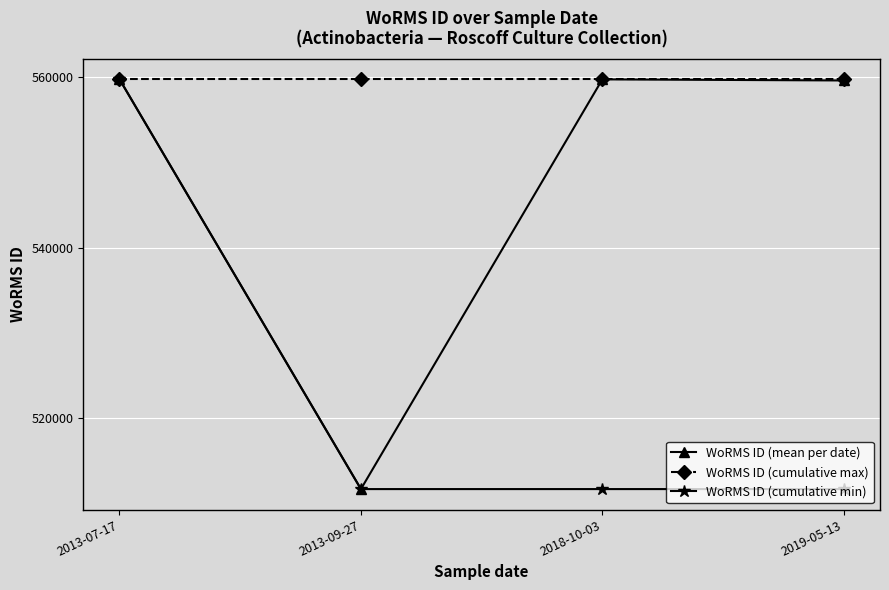

What is the label of the 3rd point from the left?

2018-10-03